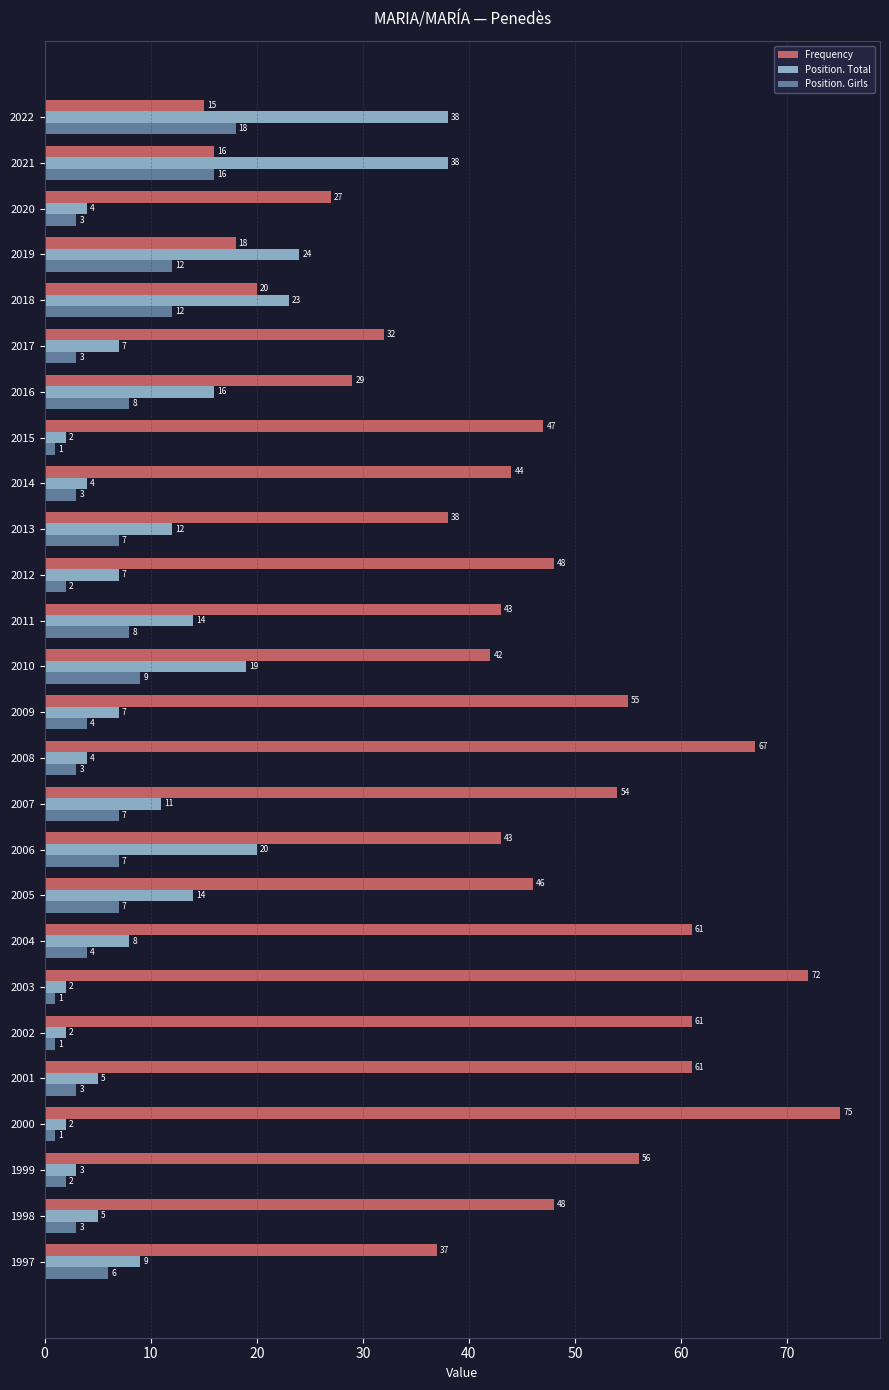

At 1997, list the series in order from largest to smallest.

Frequency, Position. Total, Position. Girls